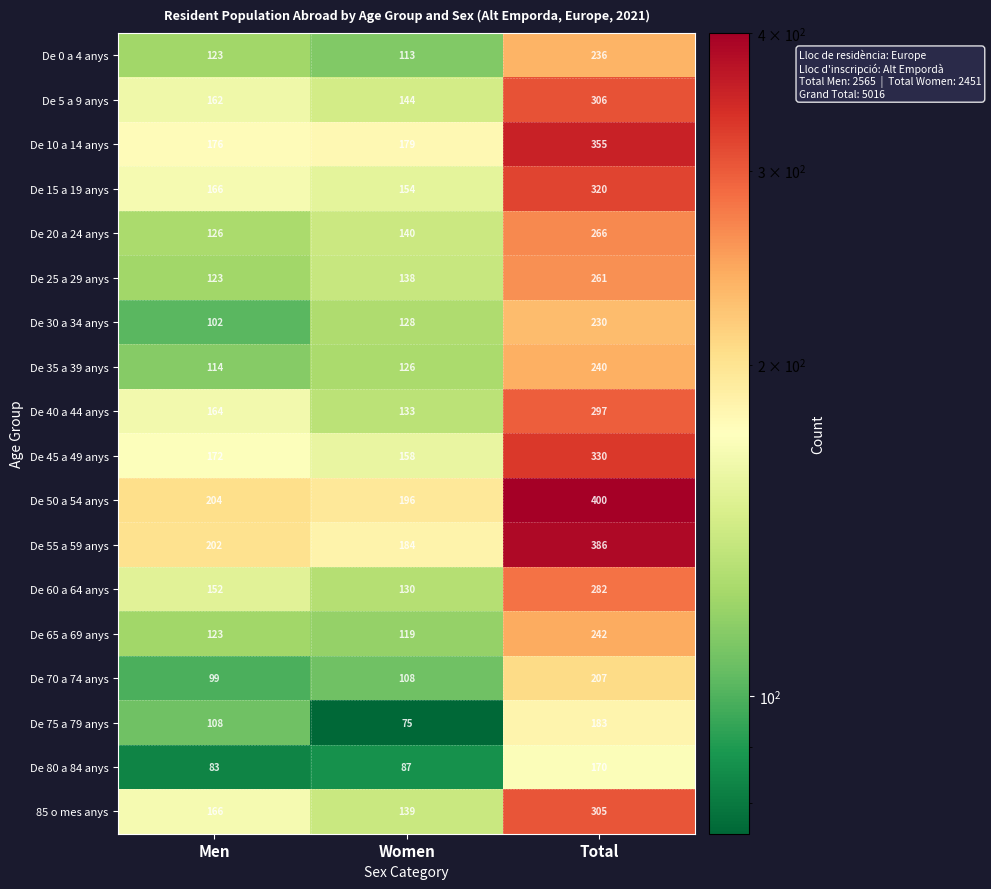

At which category is the sum across all series the highest?

Total